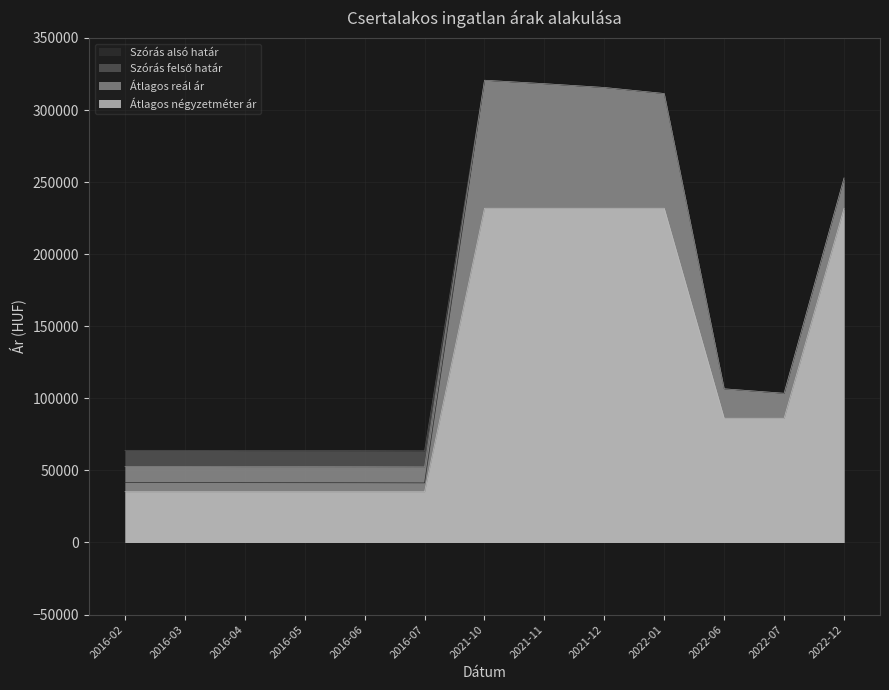

Reading right to left, extract all data points from this chart.

Szórás alsó határ: 252866	103522	106621	311469	315657	318297	320688	41353	41444	41482	41508	41677	41677
Szórás felső határ: 252866	103522	106621	311469	315657	318297	320688	63619	63710	63748	63774	63943	63943
Átlagos reál ár: 252866	103522	106621	311469	315657	318297	320688	52486	52577	52615	52641	52810	52810
Átlagos négyzetméter ár: 231884	86206	86206	231884	231884	231884	231884	35230	35230	35230	35230	35230	35230